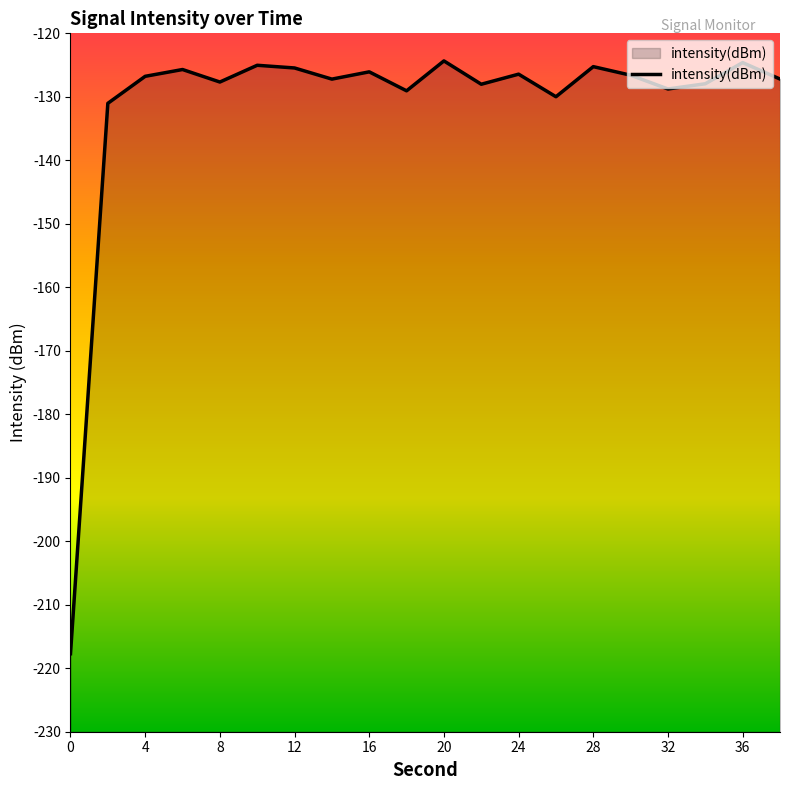

How many points are lower than both their immediate neighbors (excluding endpoints)?

6